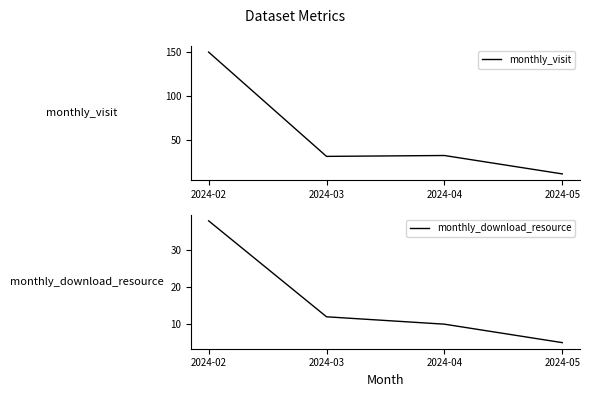

Is it true that monthly_visit equals 150 at 2024-02?

True